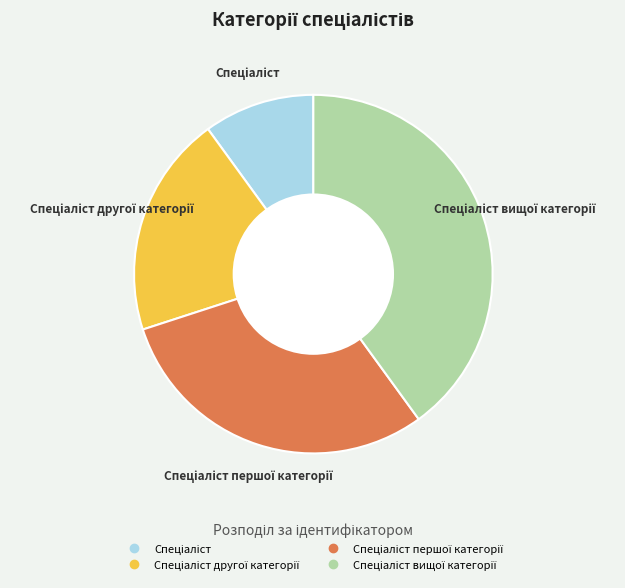

Does any single category account for the majority?

No